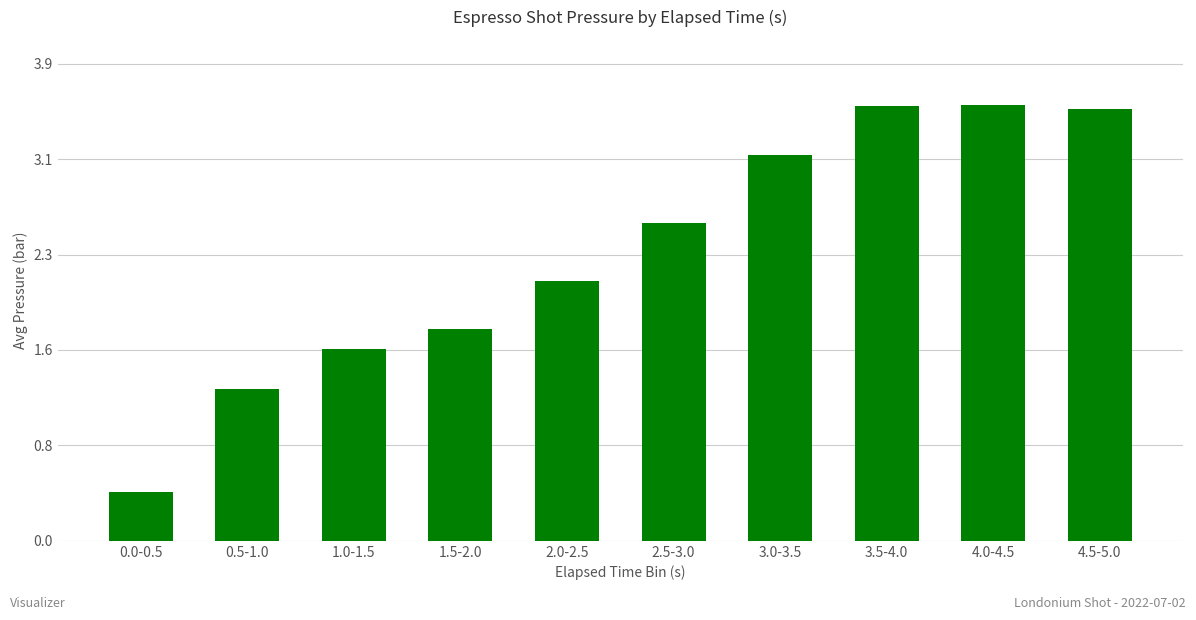

Is it true that the value at 0.0-0.5 is 0.4?

True